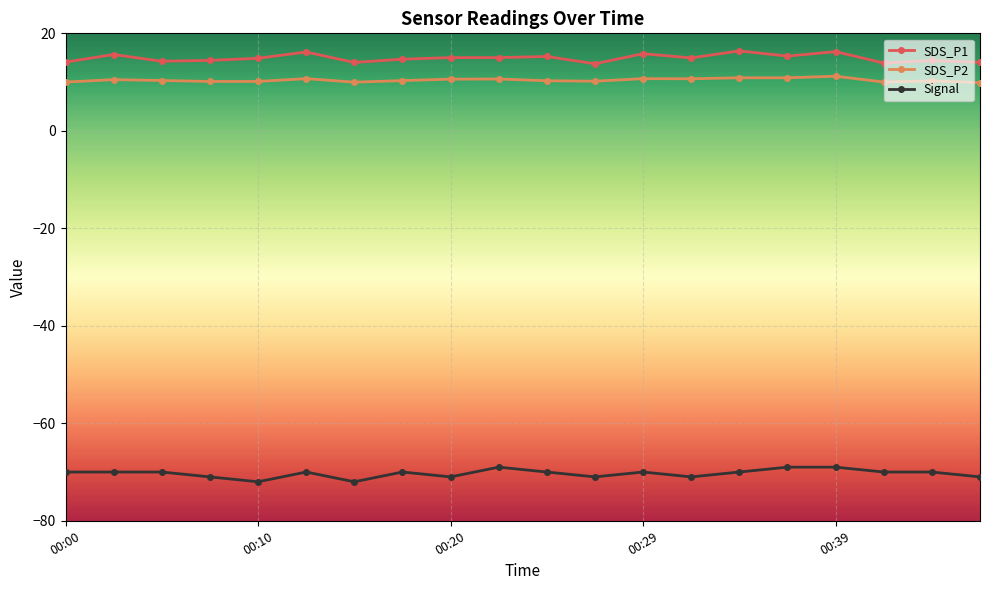

What is the value of the SDS_P2 point at the 1st from the left?

10.0